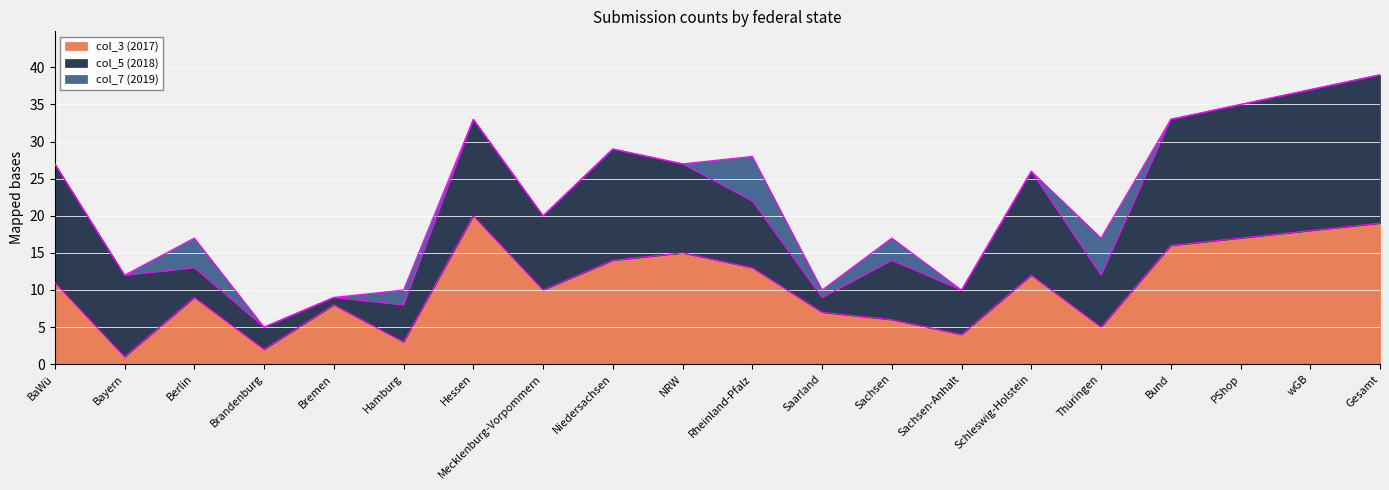

How many values in the col_5 (2018) series are below 11?

10